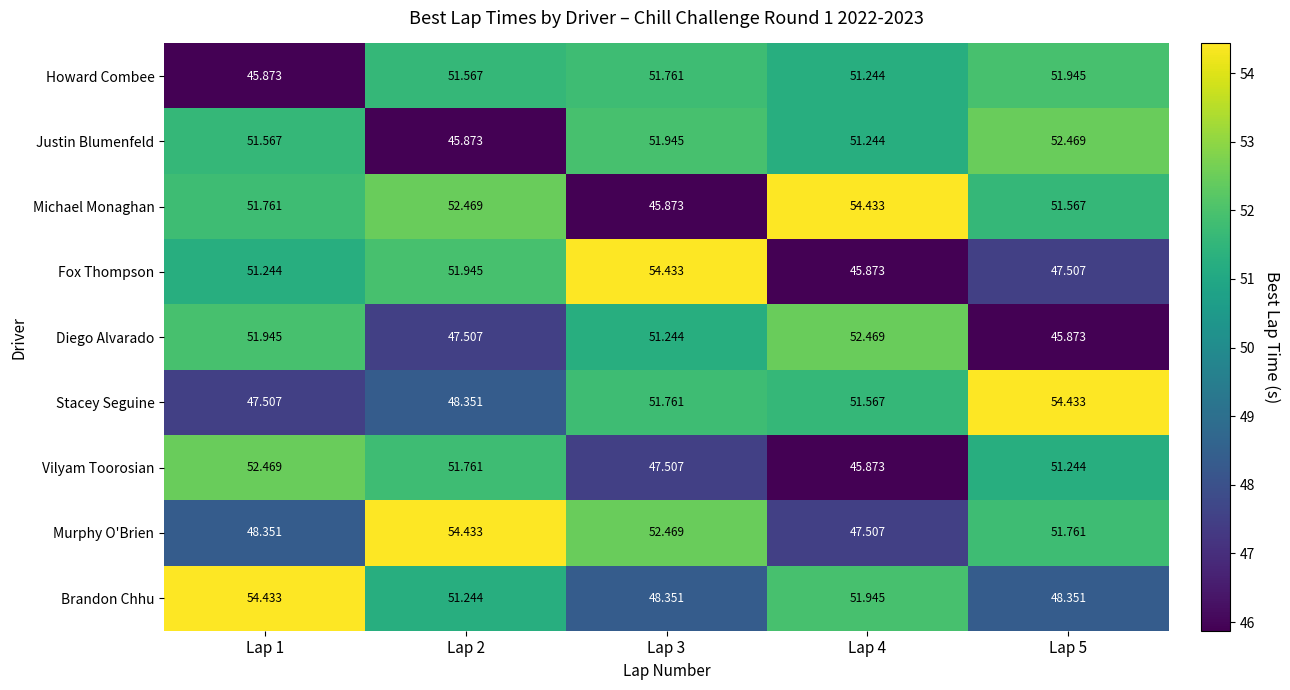

Which series has the largest total across all categories?

Michael Monaghan